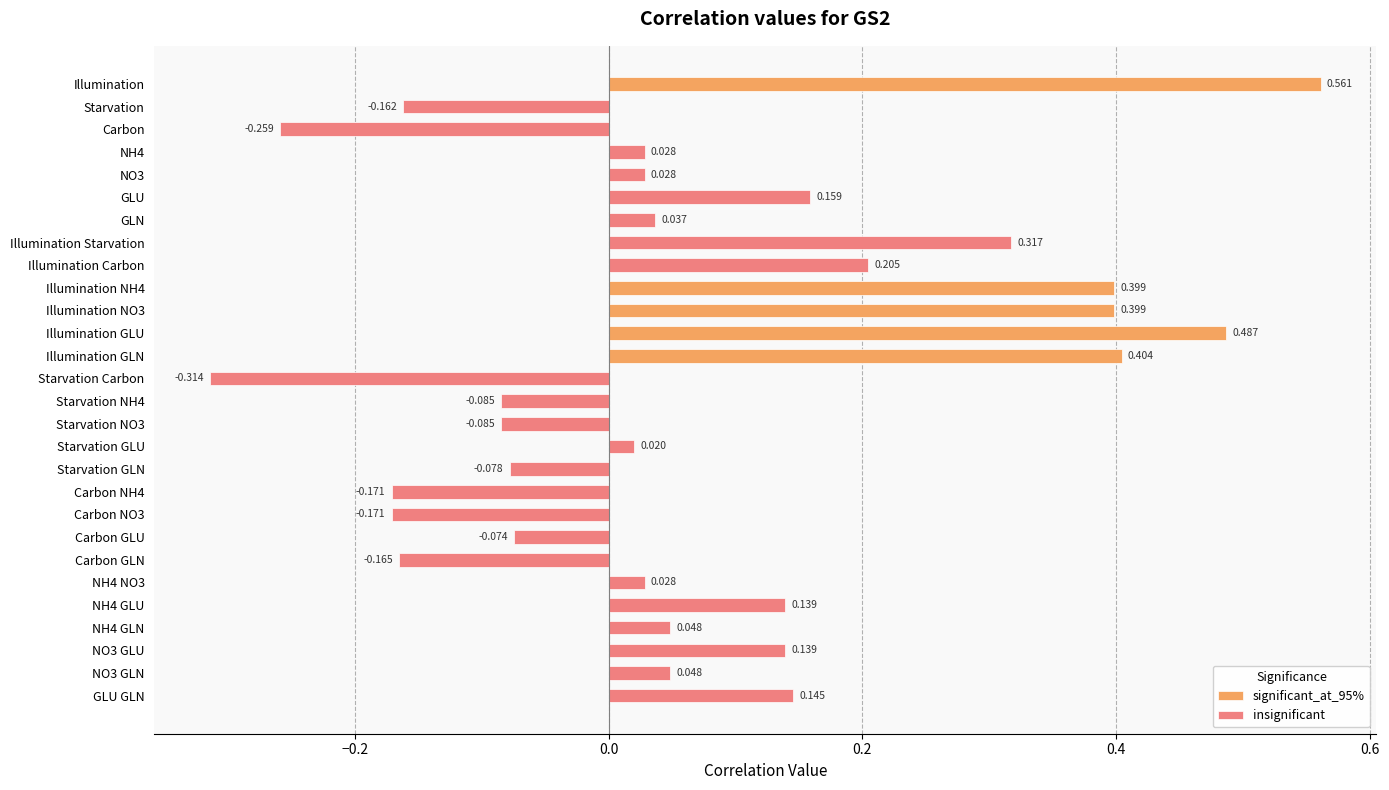

Reading left to right, extract all data points from this chart.

0.6	-0.2	-0.3	0.0	0.0	0.2	0.0	0.3	0.2	0.4	0.4	0.5	0.4	-0.3	-0.1	-0.1	0.0	-0.1	-0.2	-0.2	-0.1	-0.2	0.0	0.1	0.0	0.1	0.0	0.1